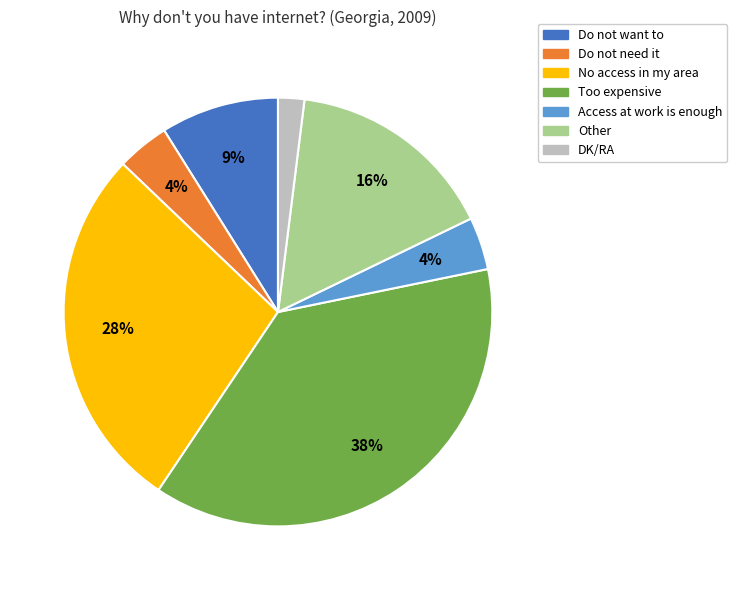

Is it true that Do not need it is 4% of the pie?

True